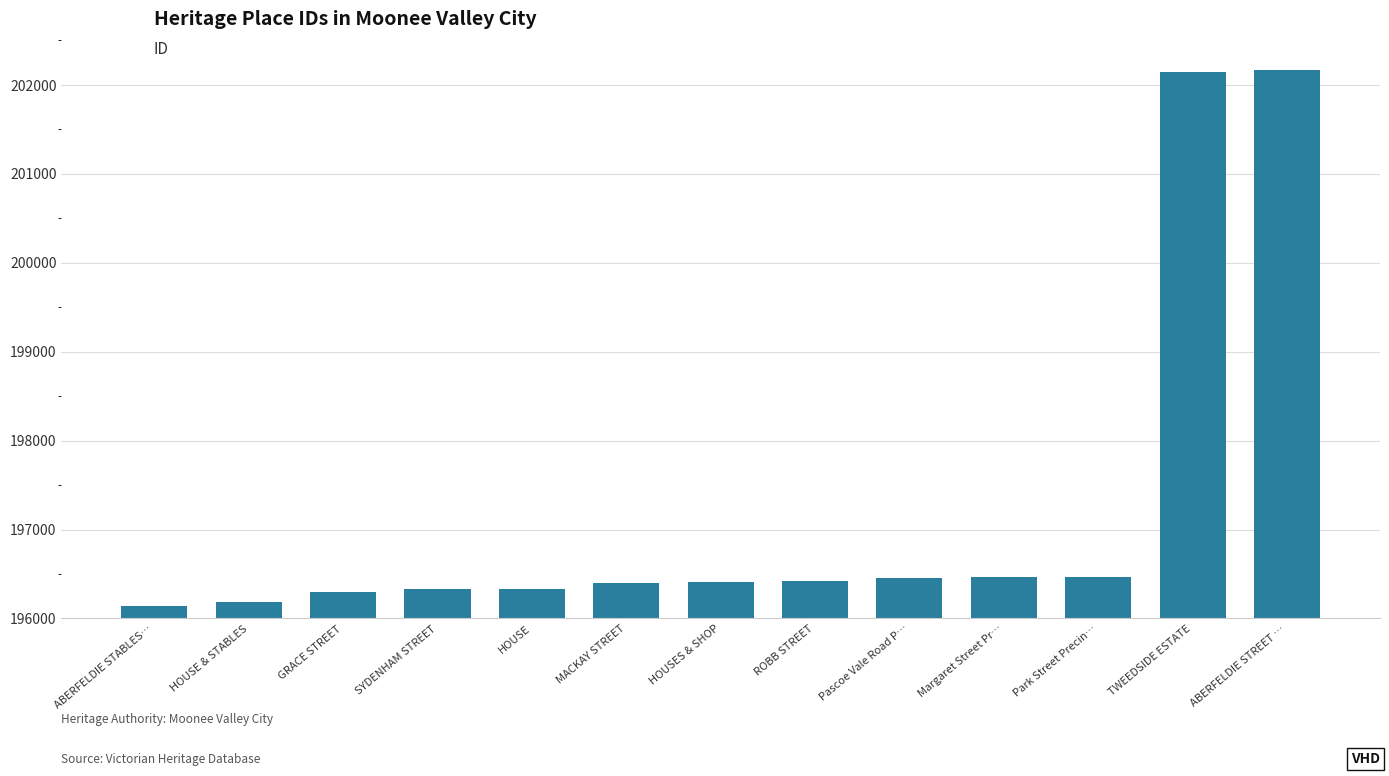

Is it true that the value at HOUSE is 196331?

True